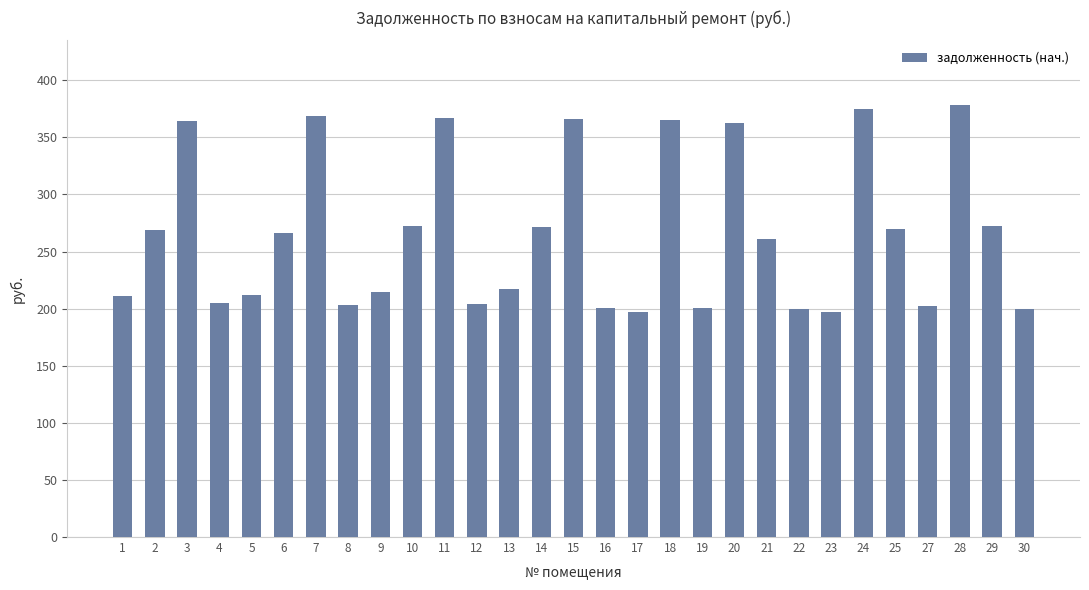

What is the average value?

265.2